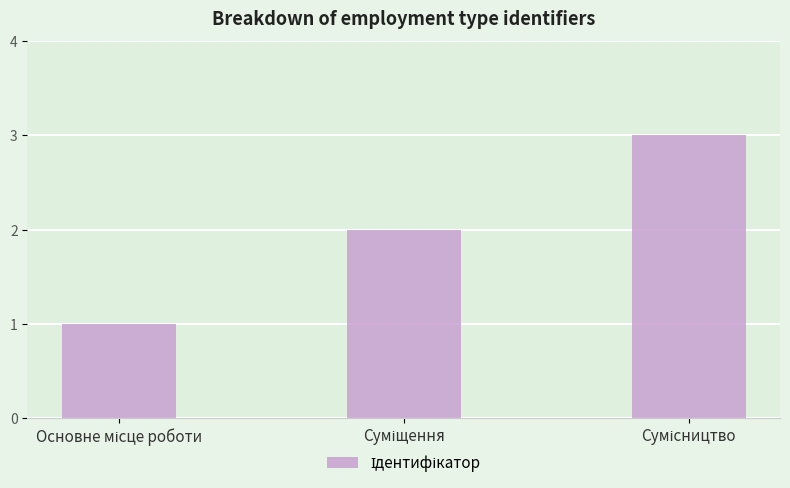

What is the maximum value shown in the chart?

3